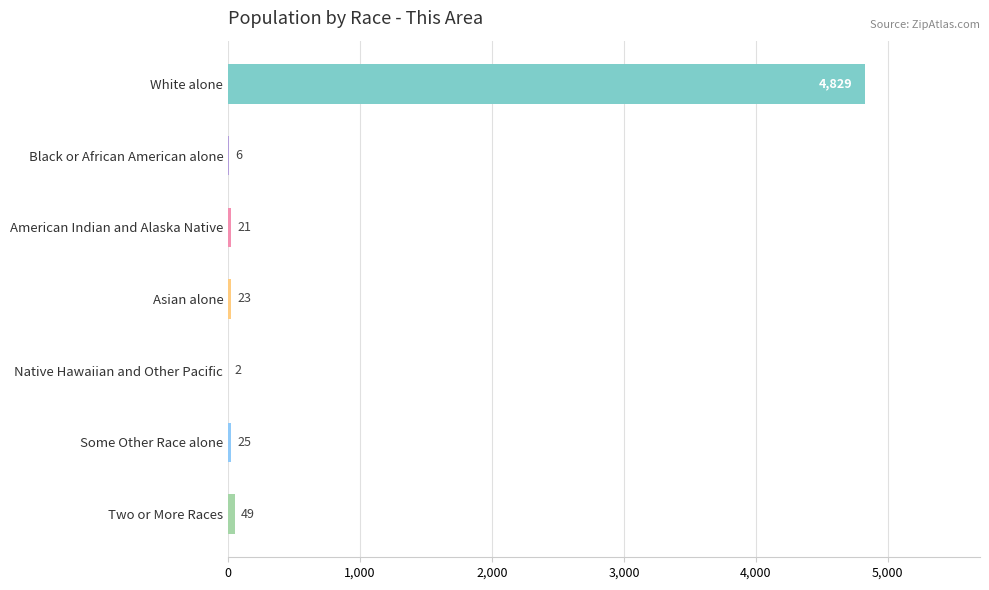

The chart shows a value of 2576 at White alone. True or false?

False